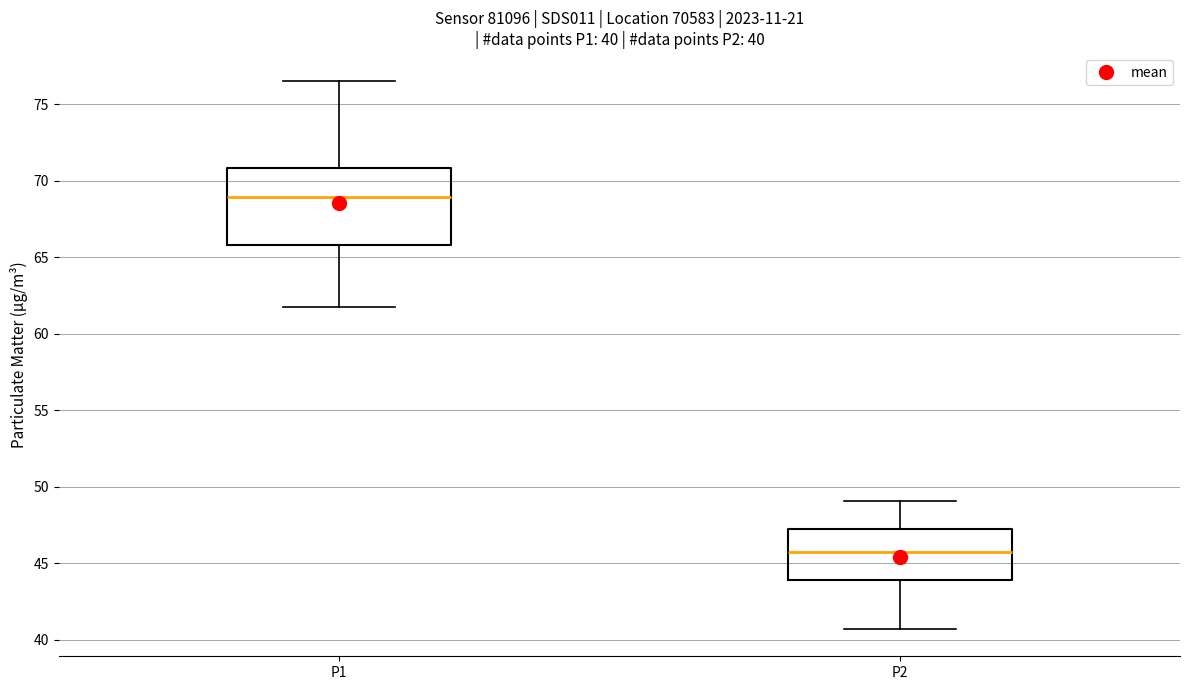

Which box is the tallest, from its lower edge to its upper edge?

P1